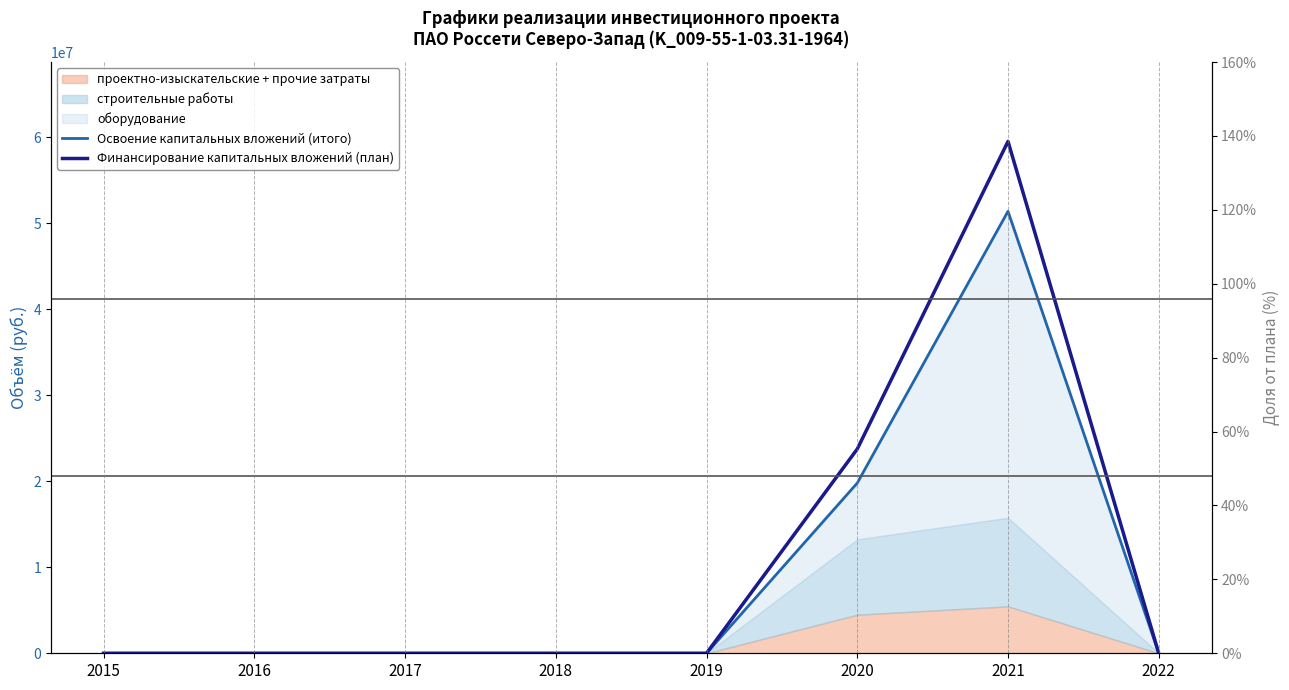

At which category is the sum across all series the highest?

2021